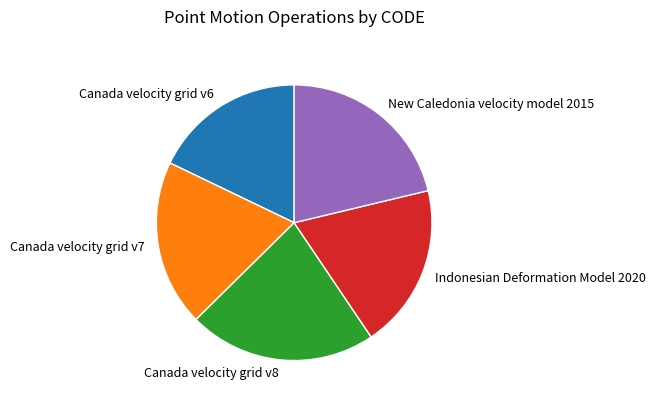

True or false: New Caledonia velocity model 2015 accounts for 34% of the total.

False